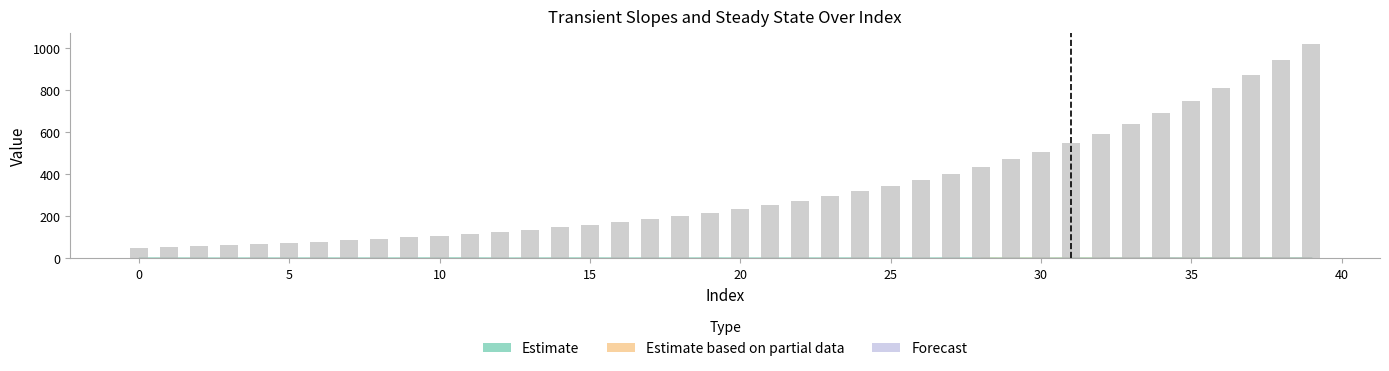

What is the smallest value displayed?

50.0